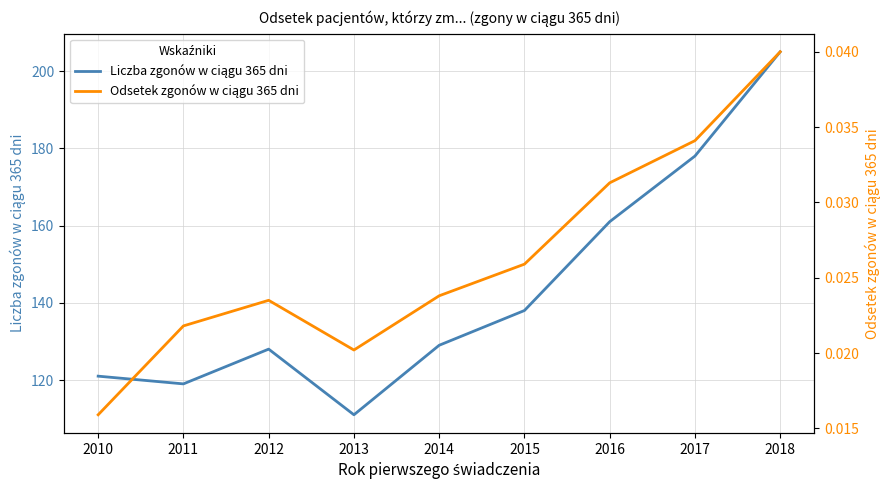

True or false: Odsetek zgonów w ciągu 365 dni and Liczba zgonów w ciągu 365 dni cross at least once.

False